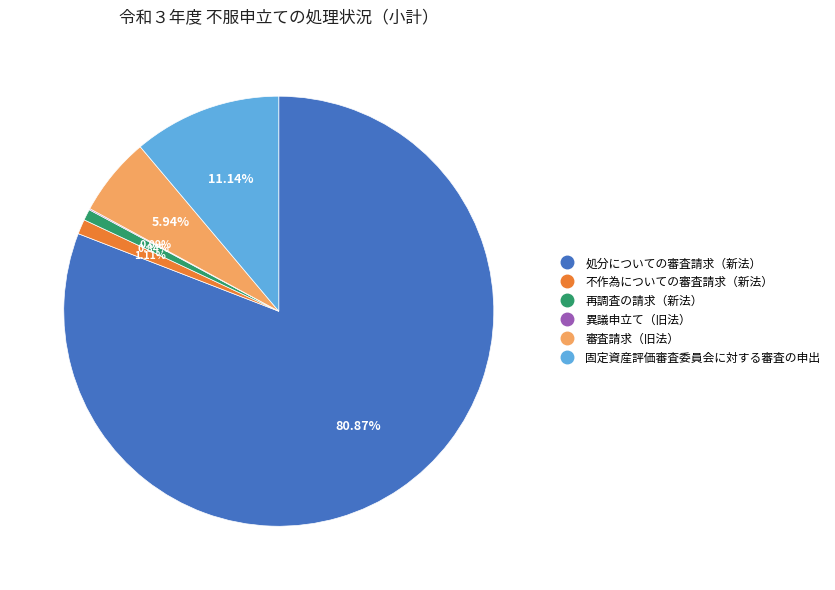

What portion of the pie excludes 審査請求（旧法）?

94.1%